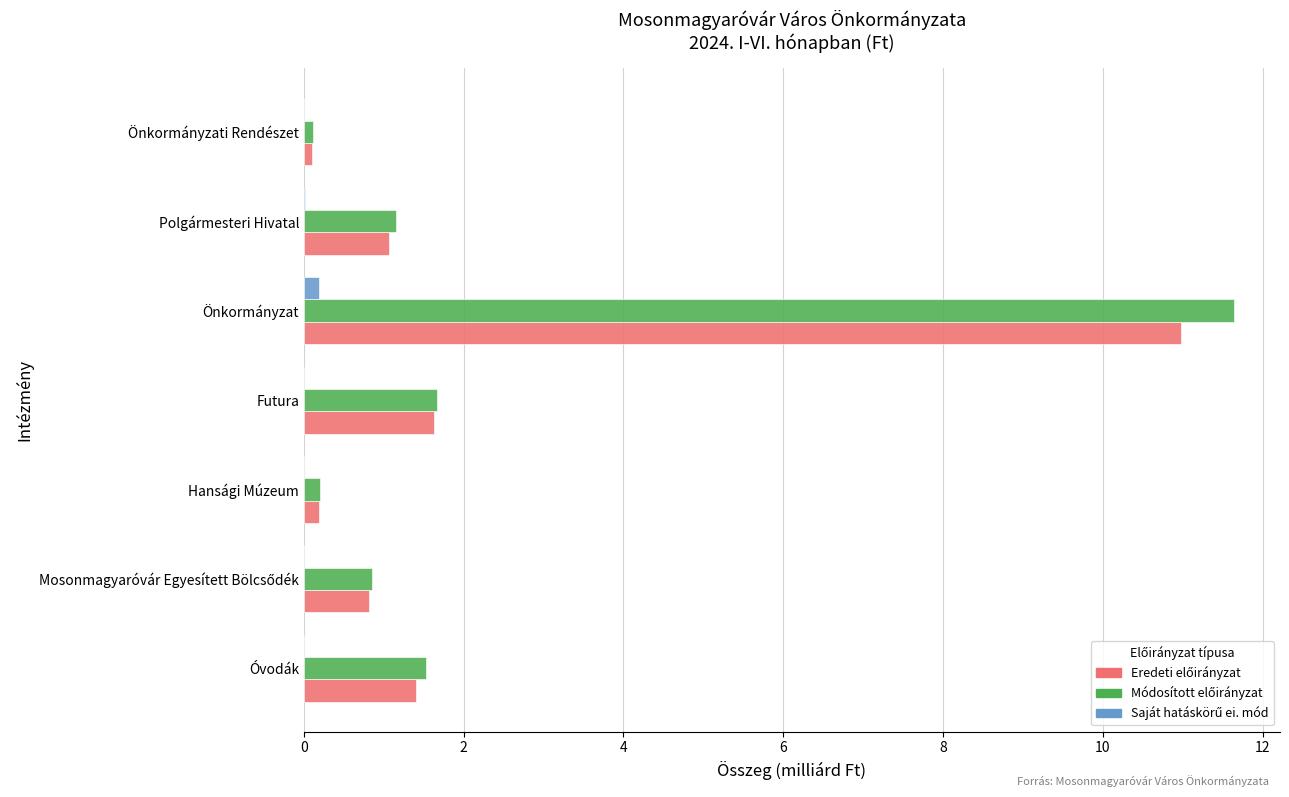

Count the number of categories in the chart.

7